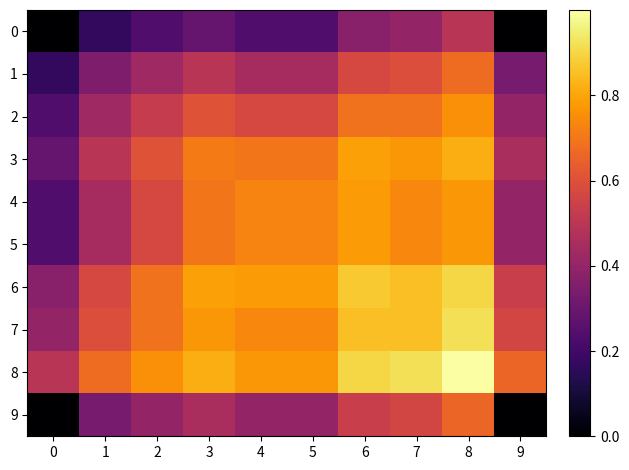

Between 0 and 8, which series saw the biggest shift?

9